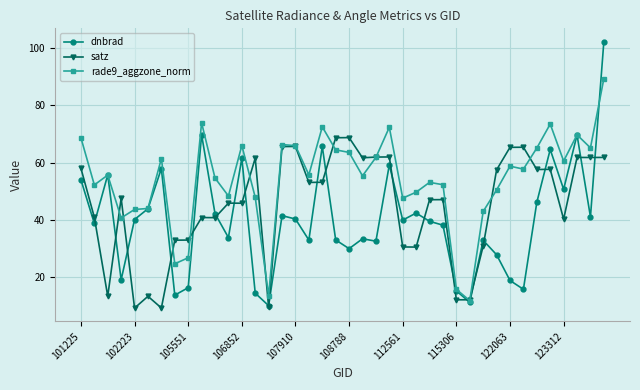

What is the difference between the second highest and second lowest values in the rade9_aggzone_norm series?

60.3